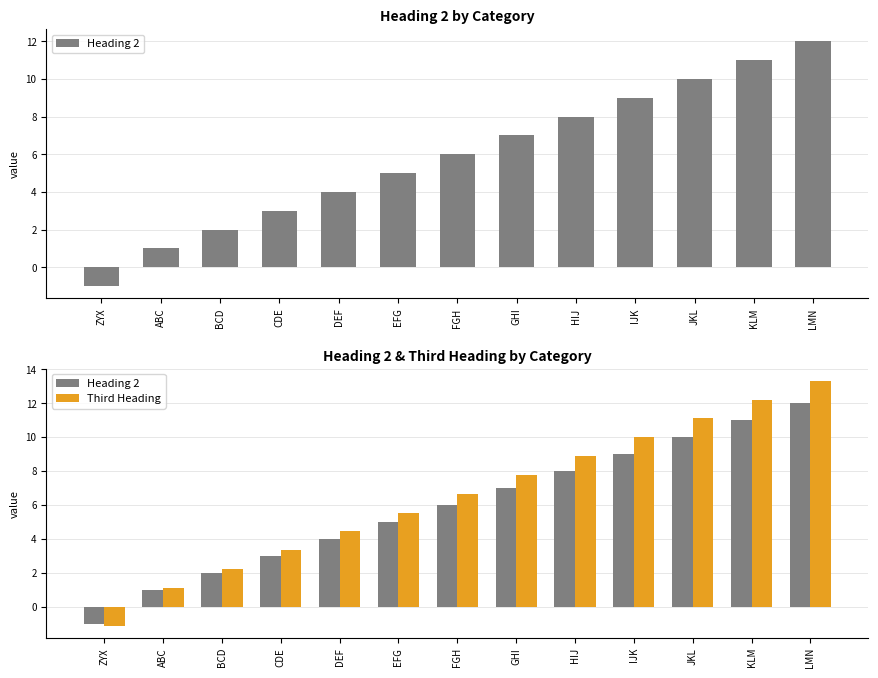

Which series has the largest total across all categories?

Third Heading